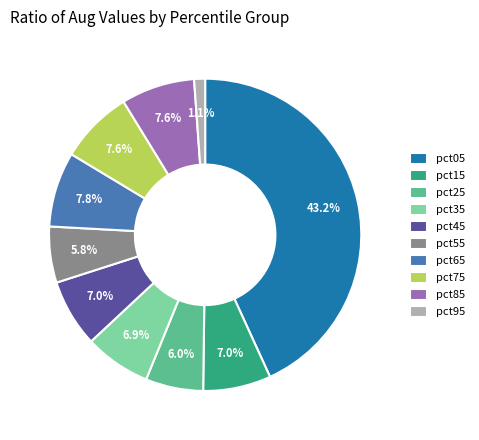

To the nearest percent, what is the average slice percentage?

10%